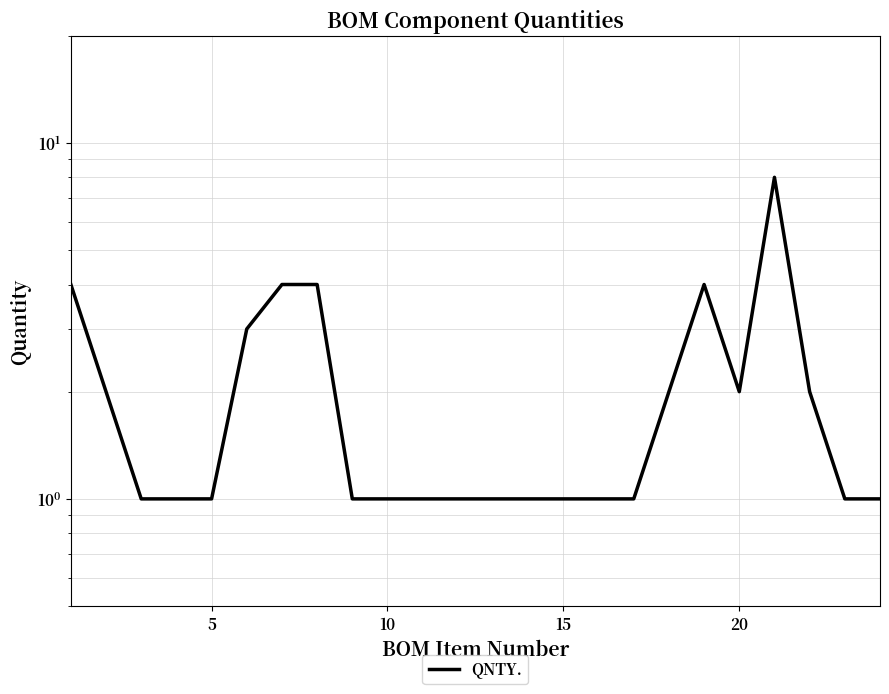

Is it true that the value at 5 is 1?

False